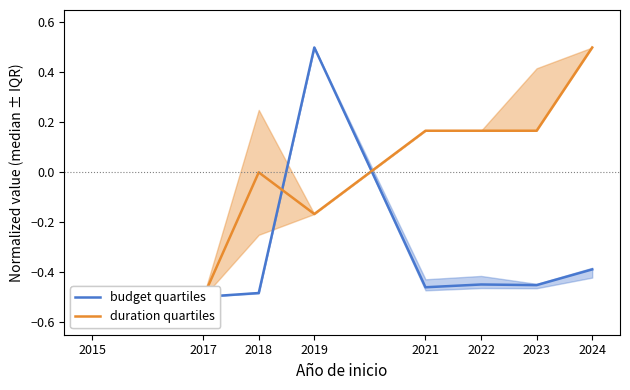

Count the number of categories in the chart.

8